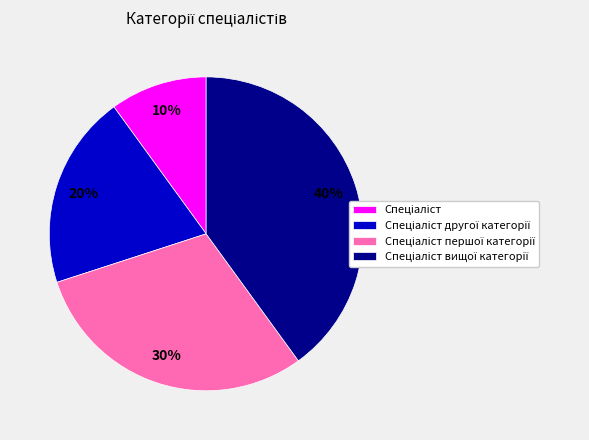

How many slices are in this pie chart?

4